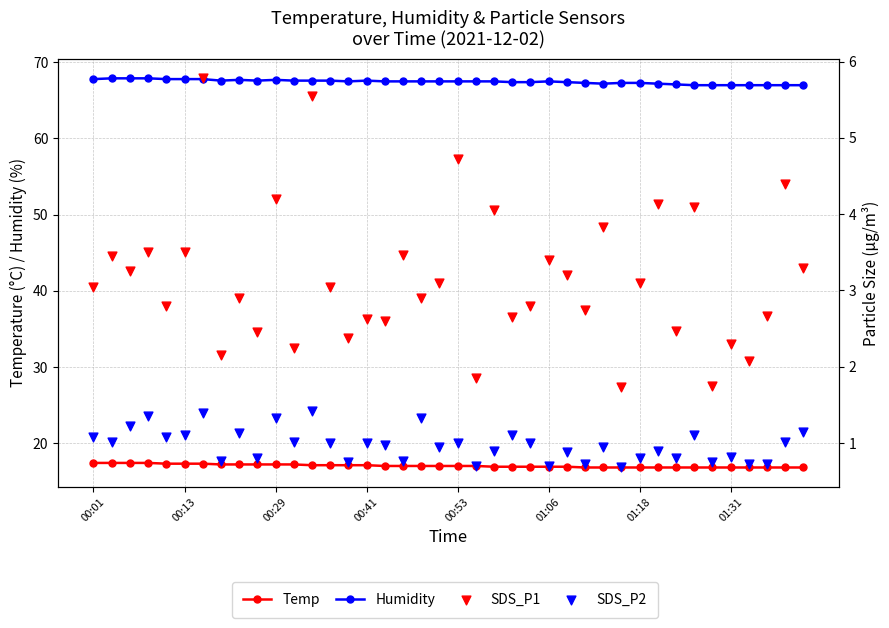

Is the value of Humidity at 25 greater than the value of SDS_P1 at 23?

Yes